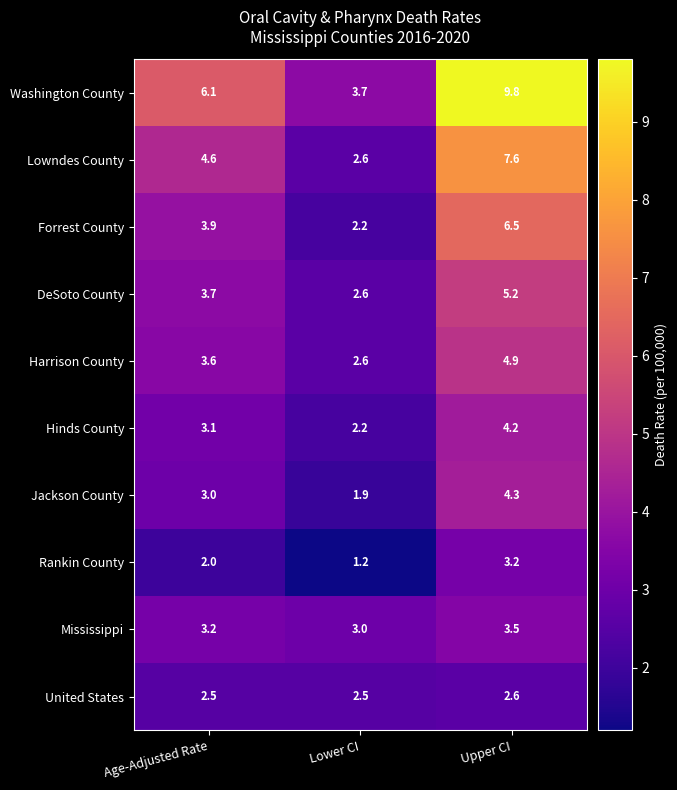

At which category does the chart reach its minimum across all series?

Lower CI